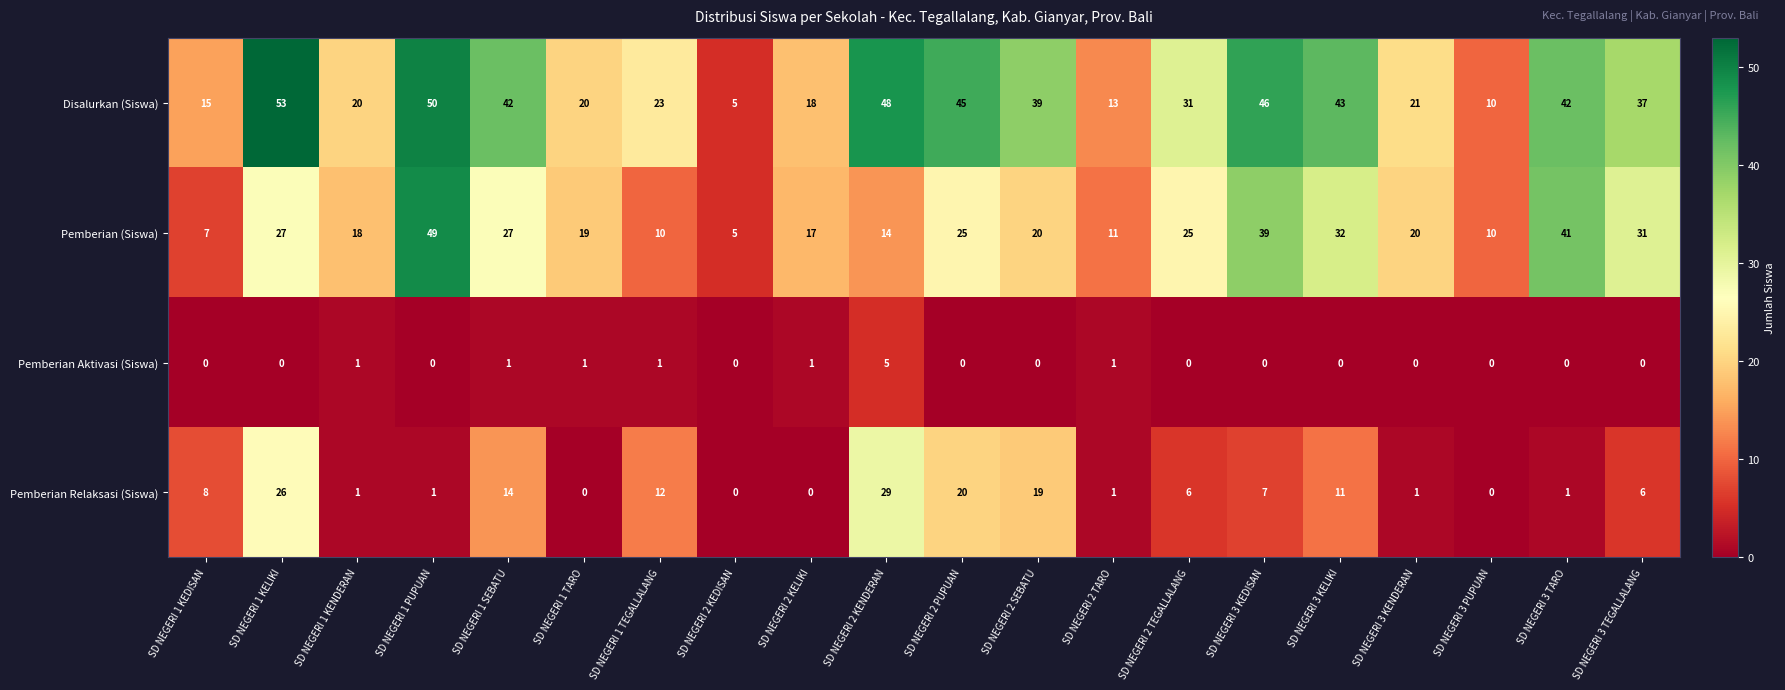

What is the sum of all Disalurkan (Siswa) values?

621